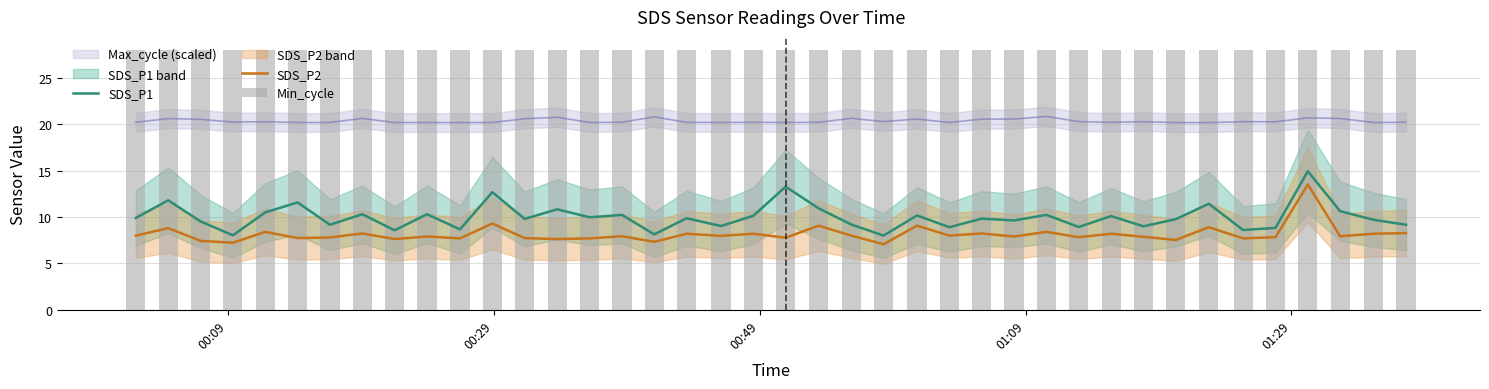

Does the chart contain stacked bars?

No